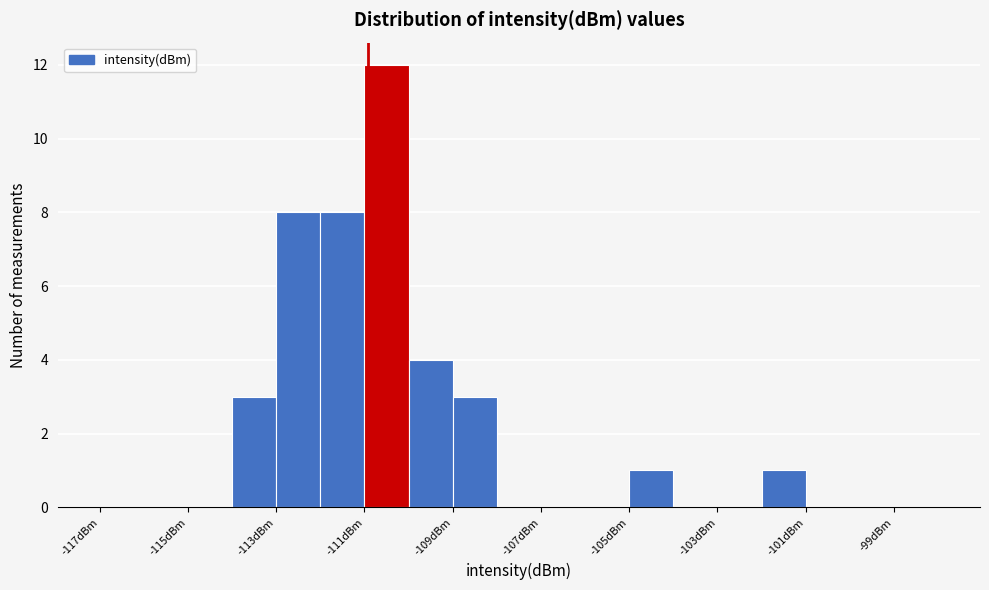

What is the height of the bar covering -102 to -101 on the x-axis? The values are not printed on the chart, so give them approximately, as read against the axis.

1